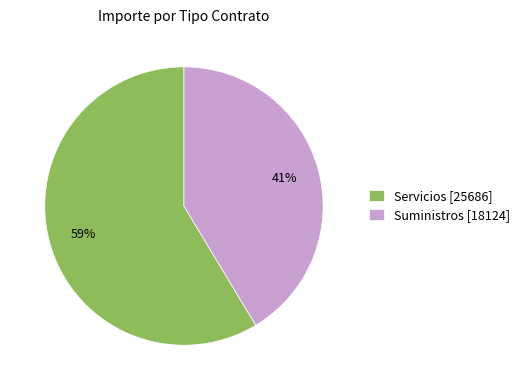

Does any single category account for the majority?

Yes